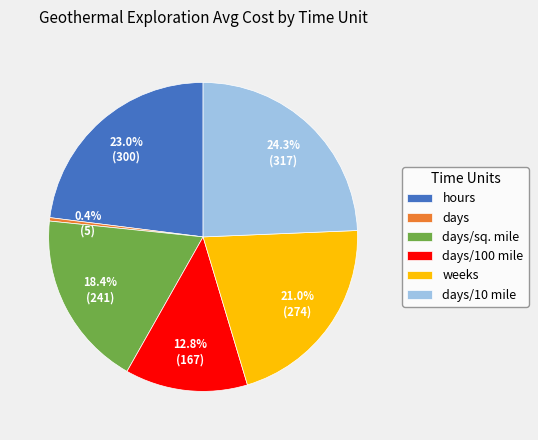

What portion of the pie excludes hours?

77.0%